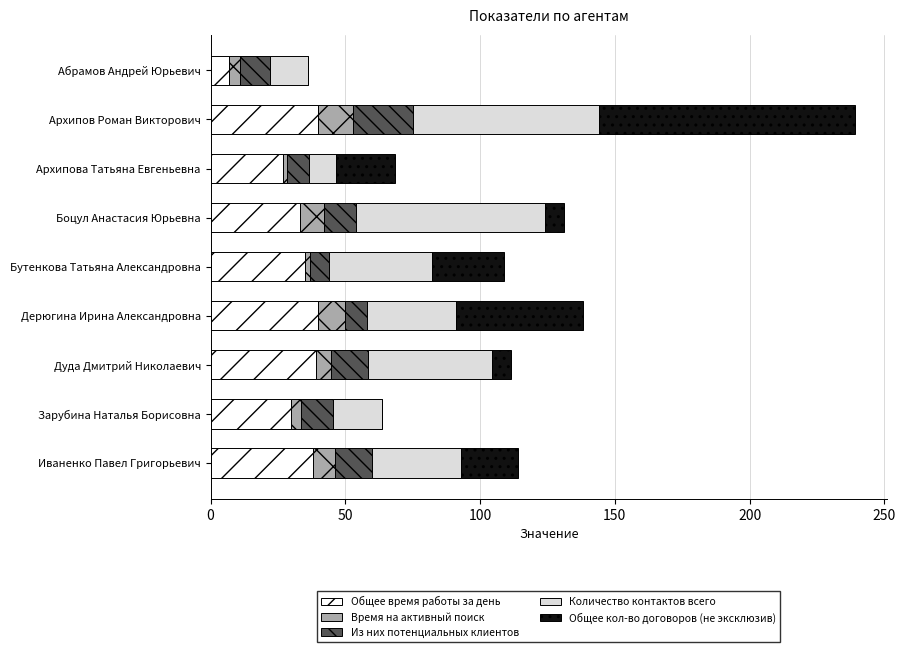

What is the total value across all series at Иваненко Павел Григорьевич?

114.0